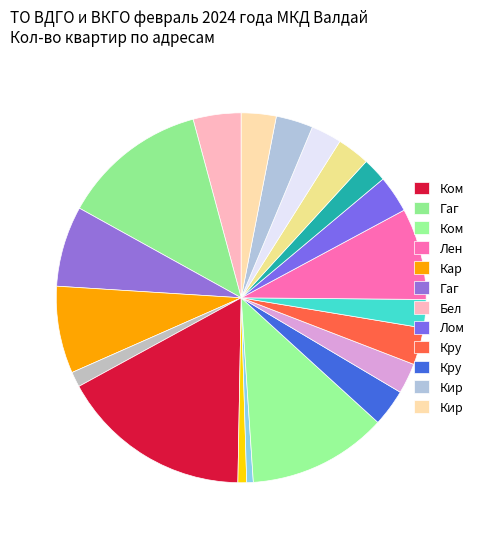

Which category has the smallest portion of the pie?

Комсомольский 51Б